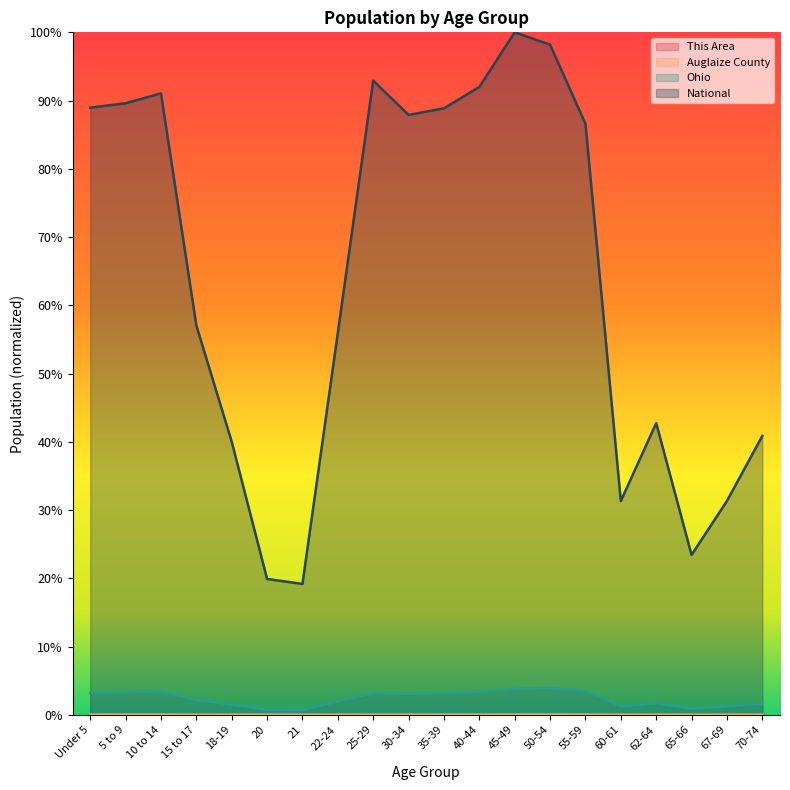

Rank the categories by Ohio value from highest to lowest.

50-54, 45-49, 55-59, 10 to 14, 40-44, 5 to 9, Under 5, 25-29, 35-39, 30-34, 15 to 17, 22-24, 62-64, 70-74, 18-19, 60-61, 67-69, 65-66, 20, 21